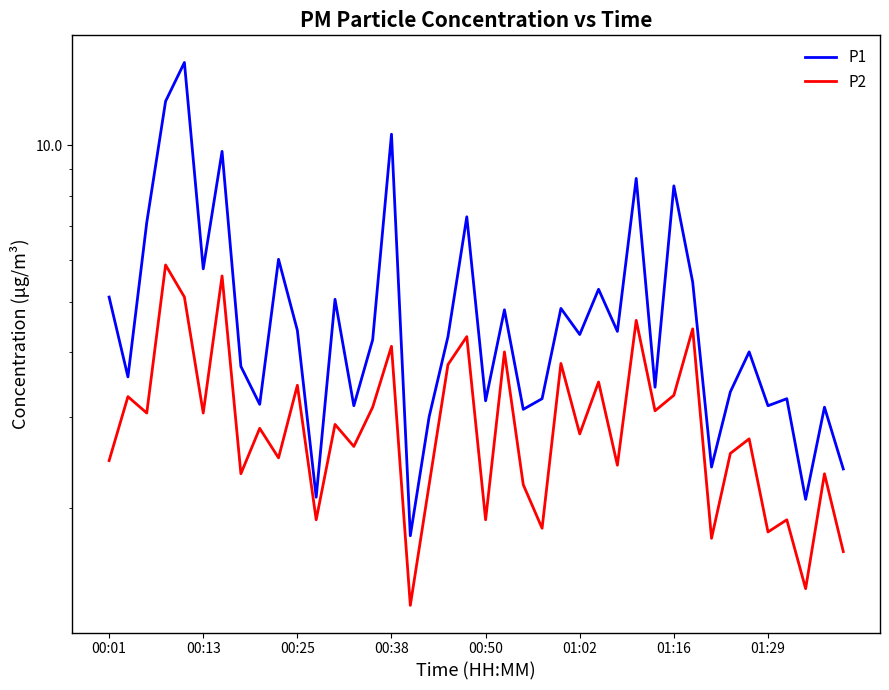

What is the maximum value for P1?

14.4